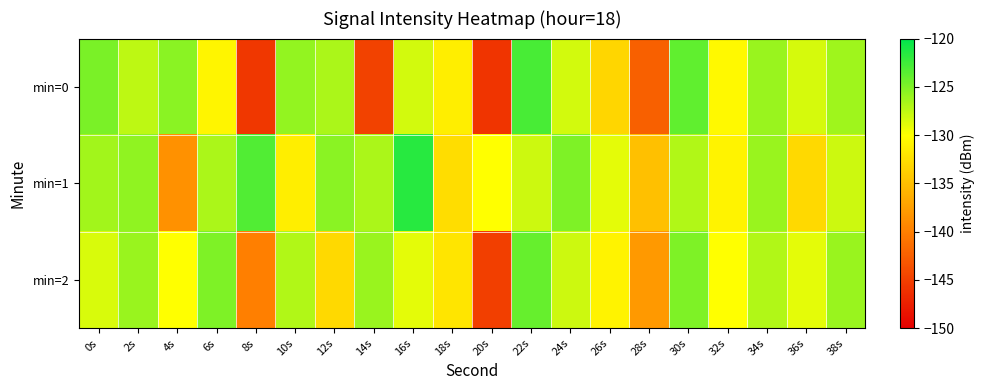

How many distinct data groups are displayed?

3